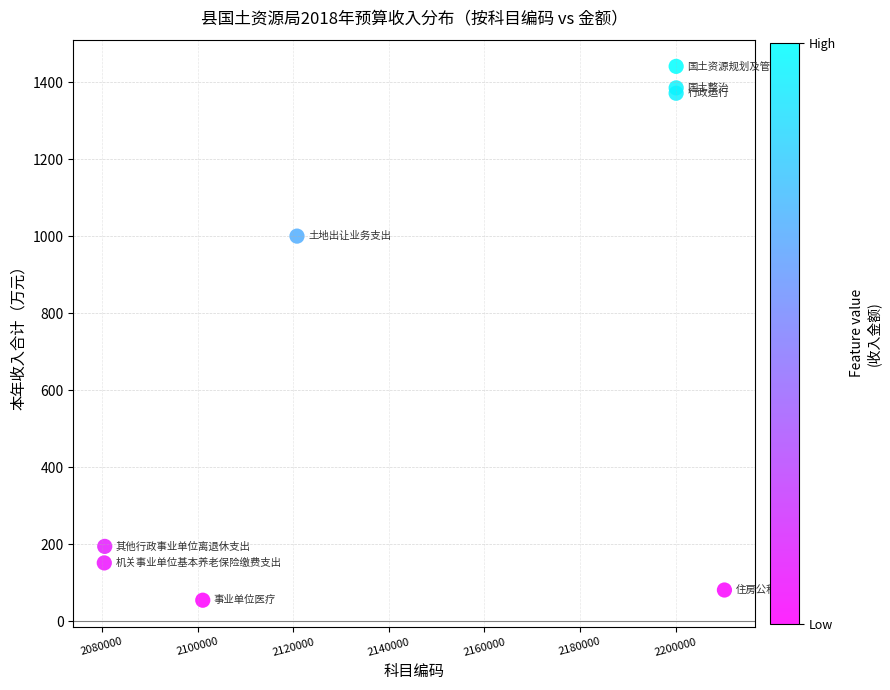

What Y value in the scatter plot is closest to 747?

1000.0